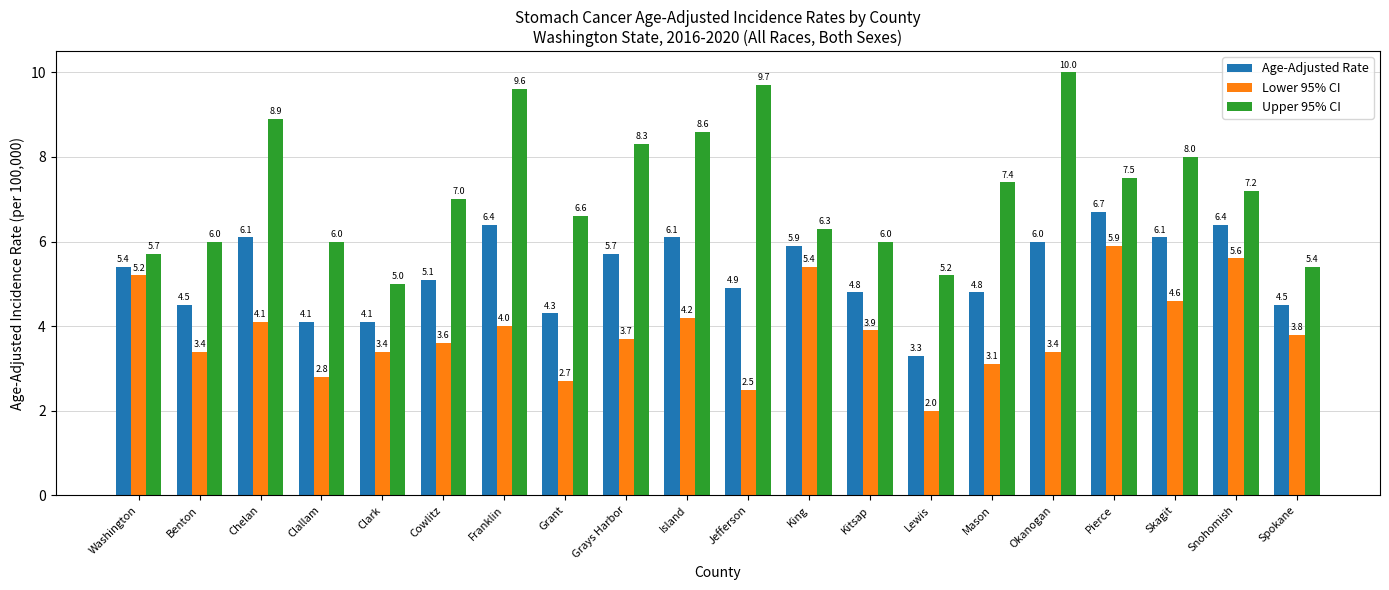

Count the number of categories in the chart.

20